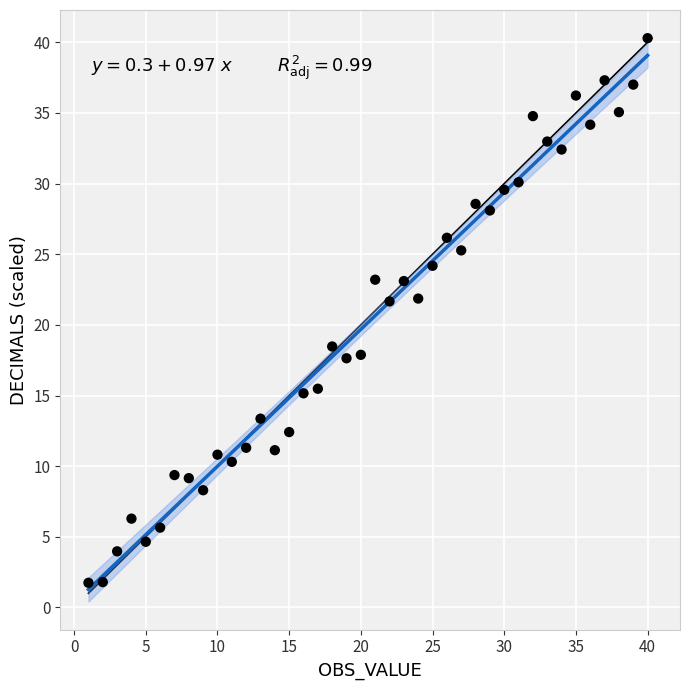

What is the range of Y values (max minus min)?

38.6